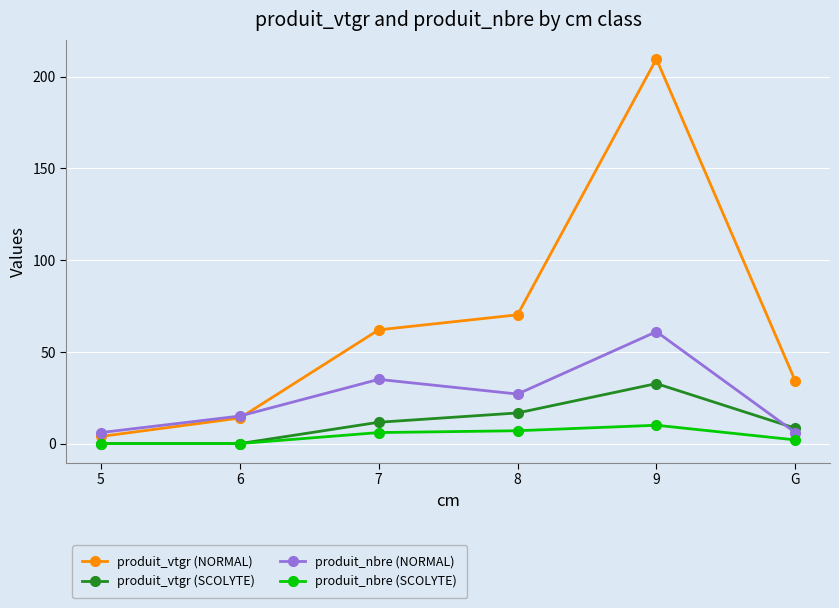

At which label does produit_vtgr (SCOLYTE) first exceed 11?

7